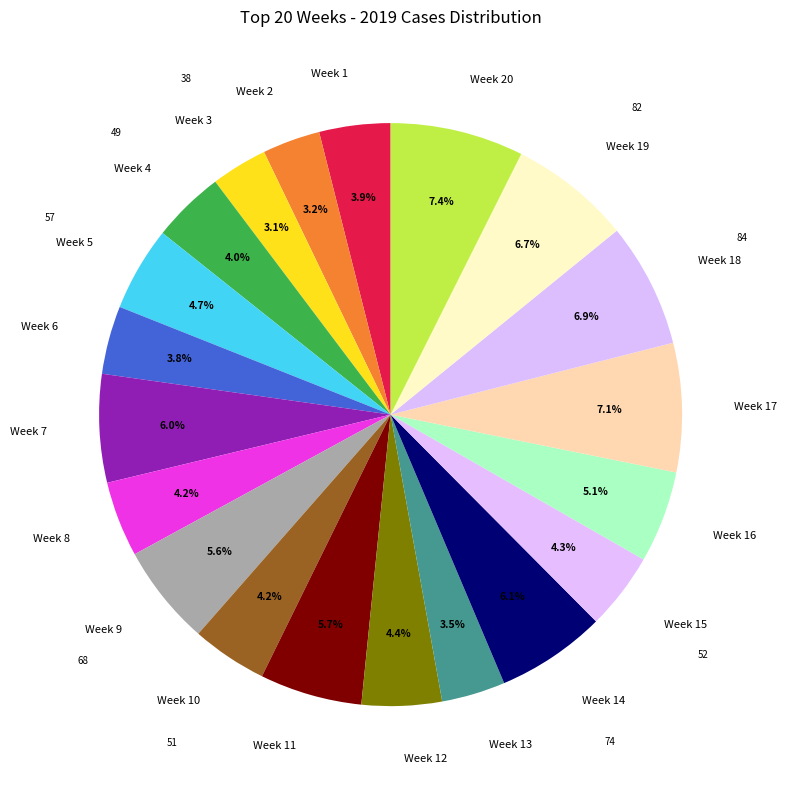

True or false: Week 14 accounts for 13% of the total.

False